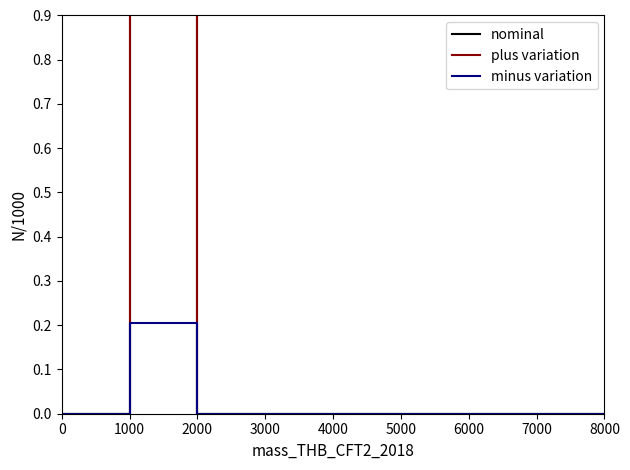

What are all the series names shown in the legend?

nominal, plus variation, minus variation